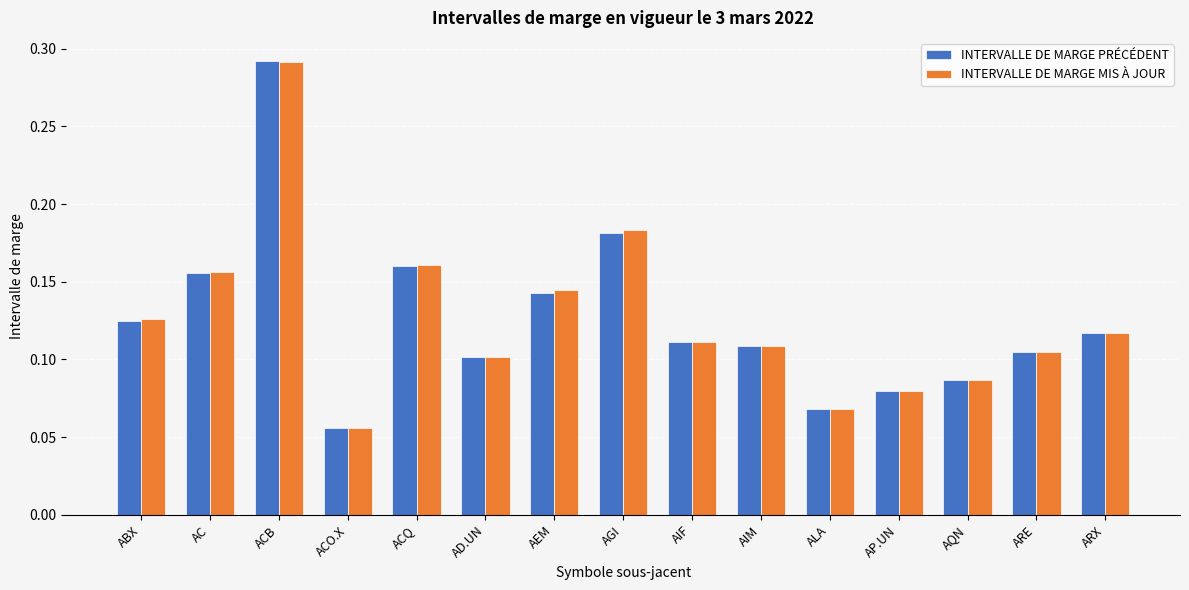

Which category has the highest value in the INTERVALLE DE MARGE MIS À JOUR series?

ACB